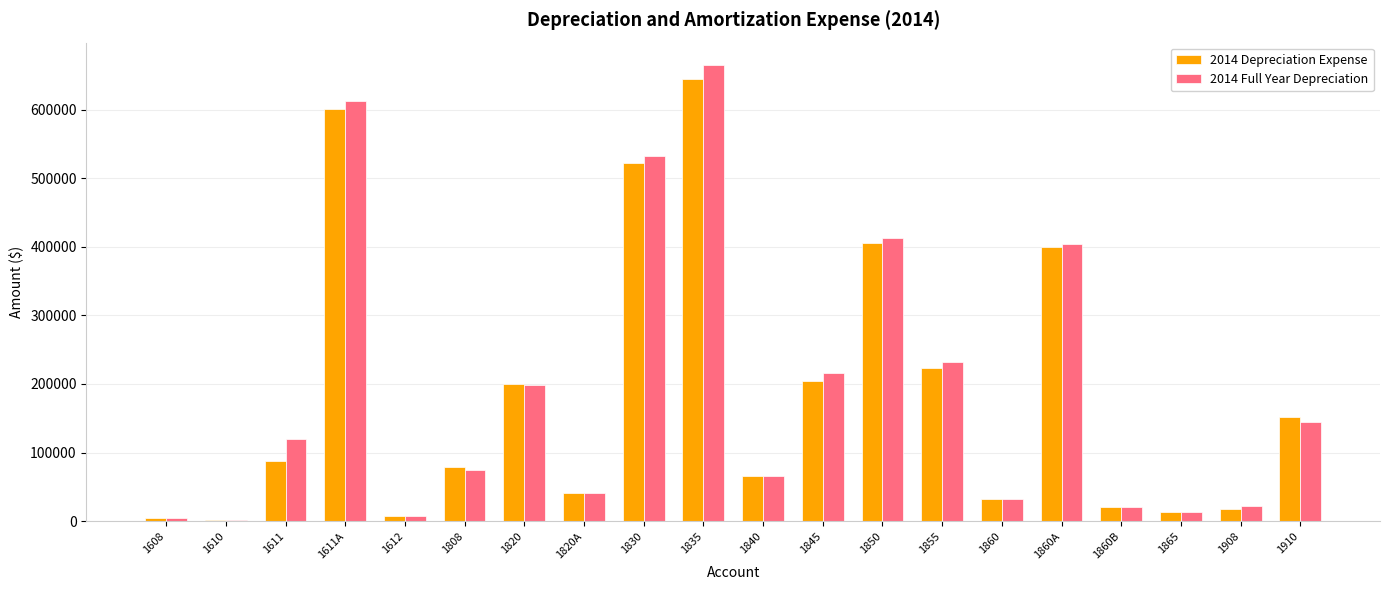

What is the average value of the 2014 Depreciation Expense series?

186036.8